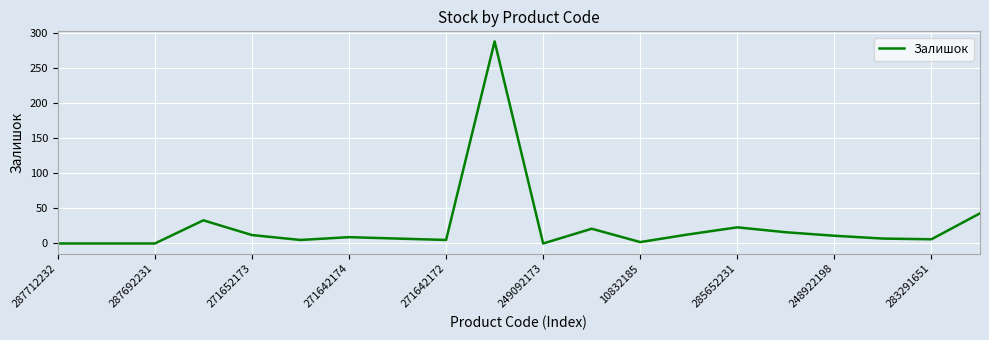

What is the difference between the maximum and minimum values?

288